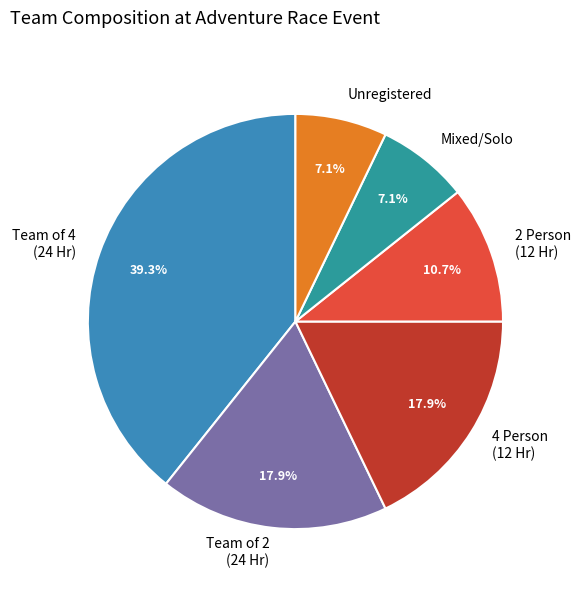

How much of the chart is everything except Team of 4 (24 Hr)?

60.7%